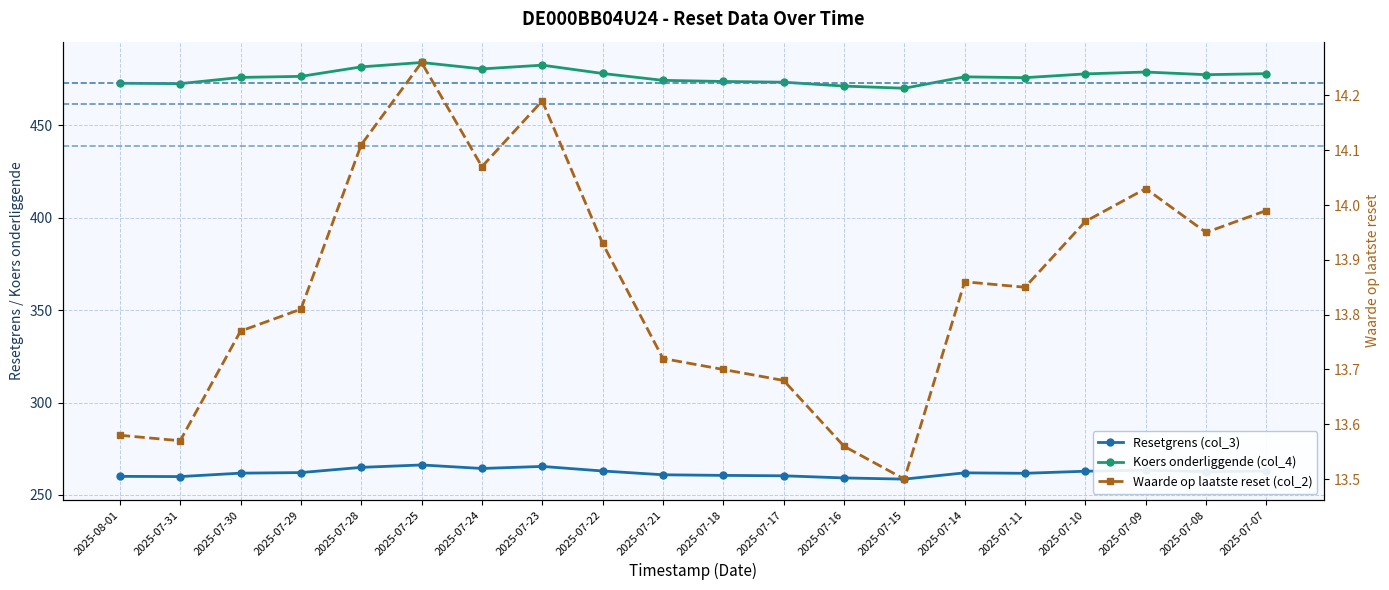

How many values in the Koers onderliggende (col_4) series exceed 476?

11